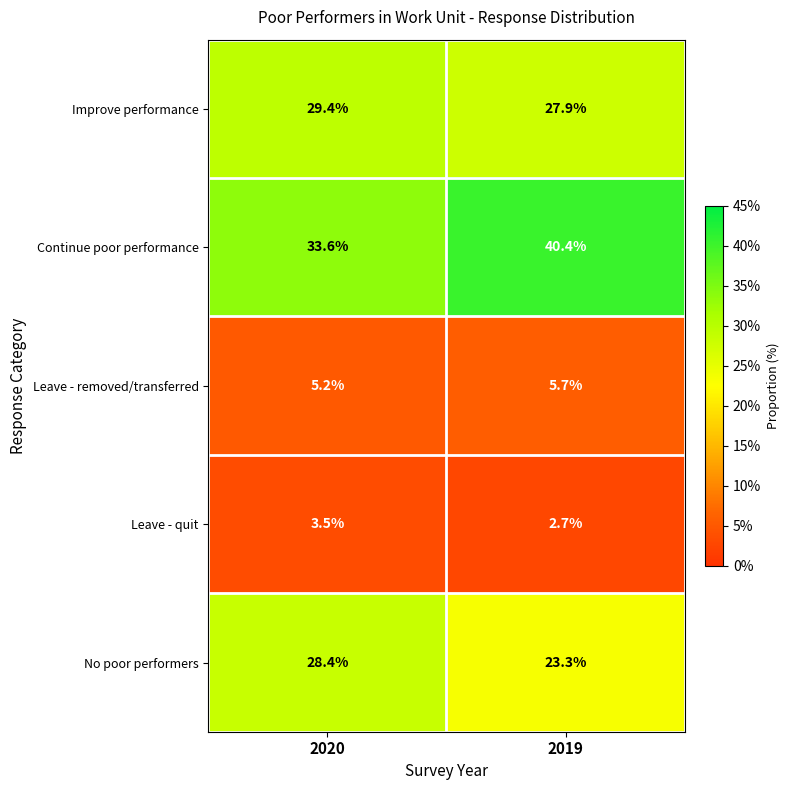

Which series changed the most between 2020 and 2019?

Continue poor performance